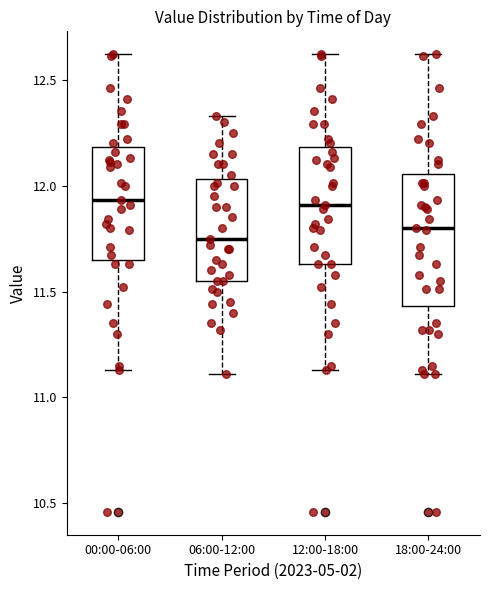

Reading left to right, read every box against the y-axis: the position of its median line, the range the box covers, and the ends of its whiskers. The values are not printed on the chart, so give them approximately, as read against the axis.

00:00-06:00: median 11.95, box 11.65 to 12.20, whiskers 11.15 to 12.60
06:00-12:00: median 11.75, box 11.55 to 12.05, whiskers 11.10 to 12.35
12:00-18:00: median 11.90, box 11.65 to 12.20, whiskers 11.15 to 12.60
18:00-24:00: median 11.80, box 11.45 to 12.05, whiskers 11.10 to 12.60